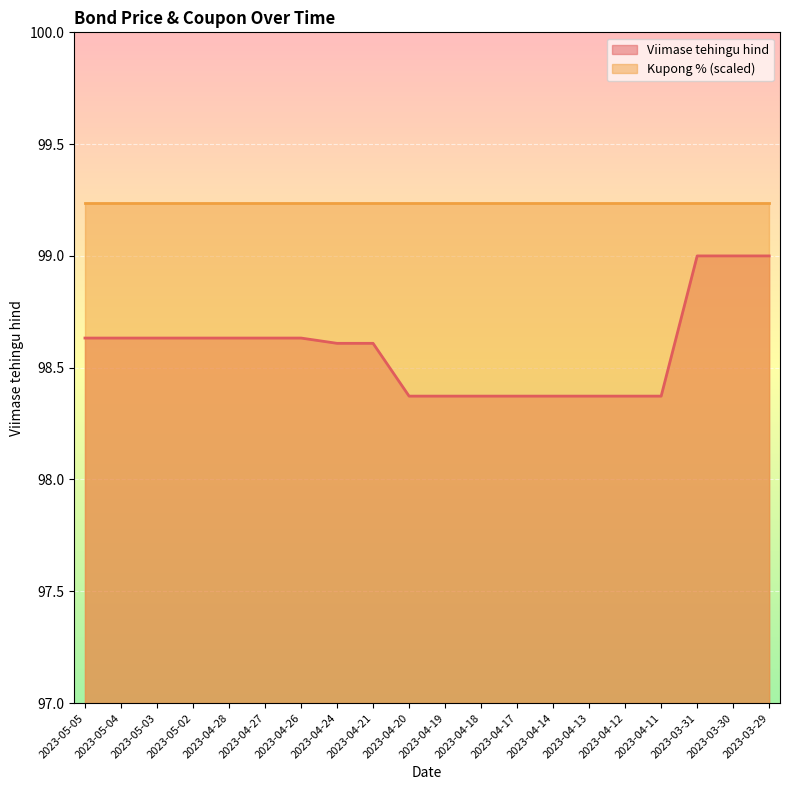

Which category has the lowest value across all series?

2023-04-20